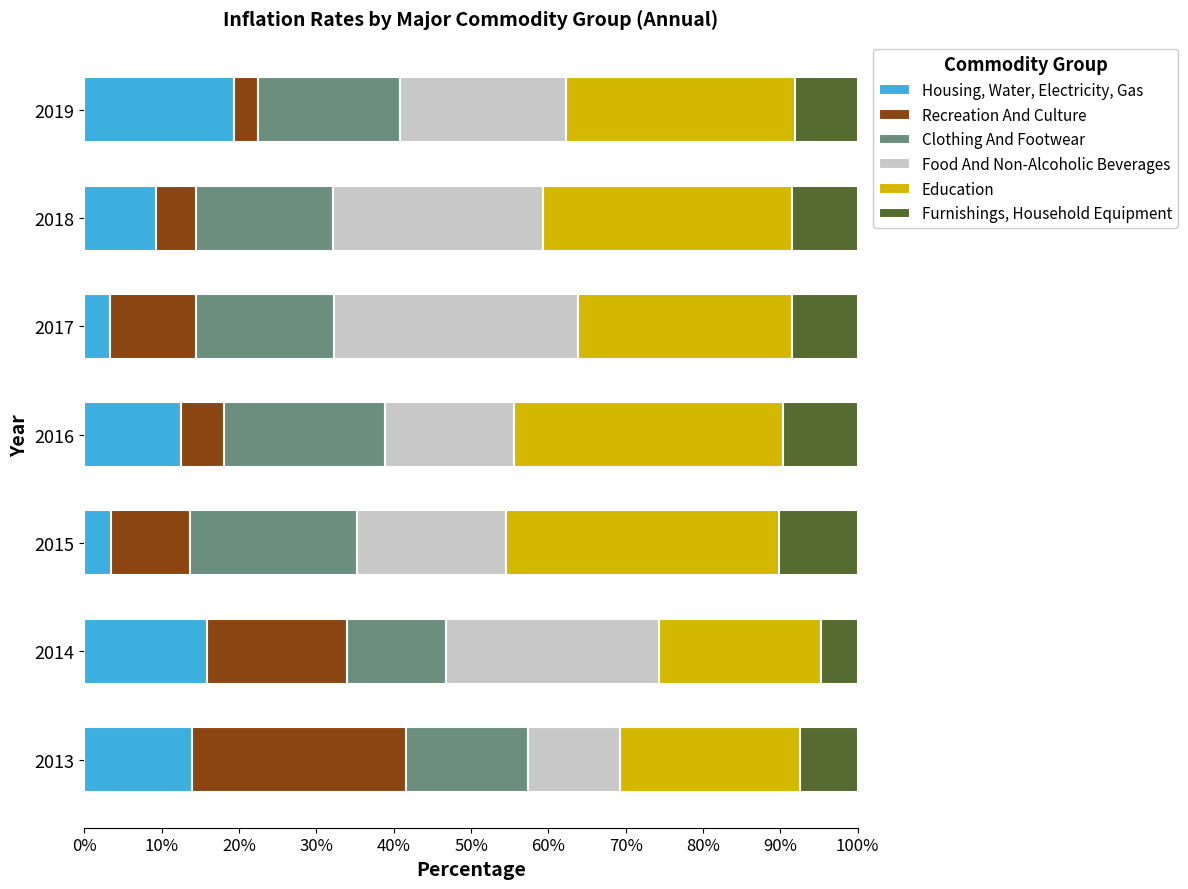

What is the minimum value for Housing, Water, Electricity, Gas?

3.3